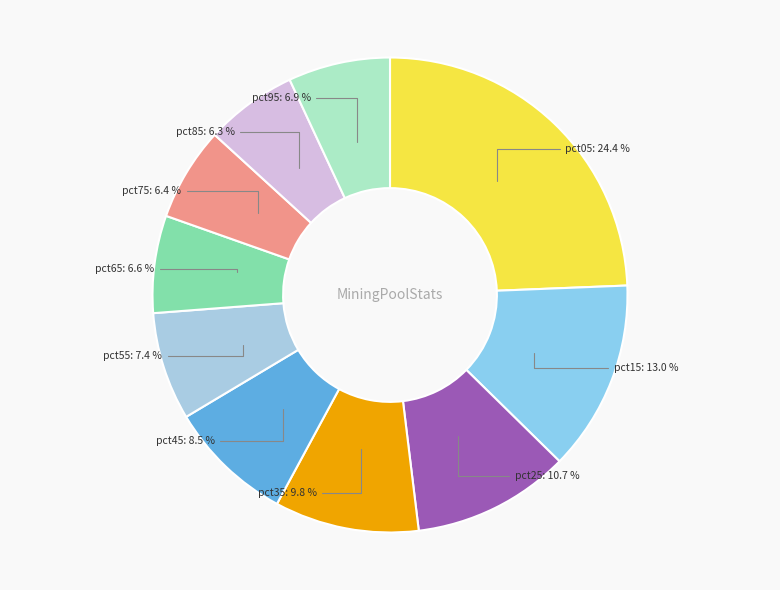

To the nearest percent, what is the combined percentage of pct65 and pct25?

17%